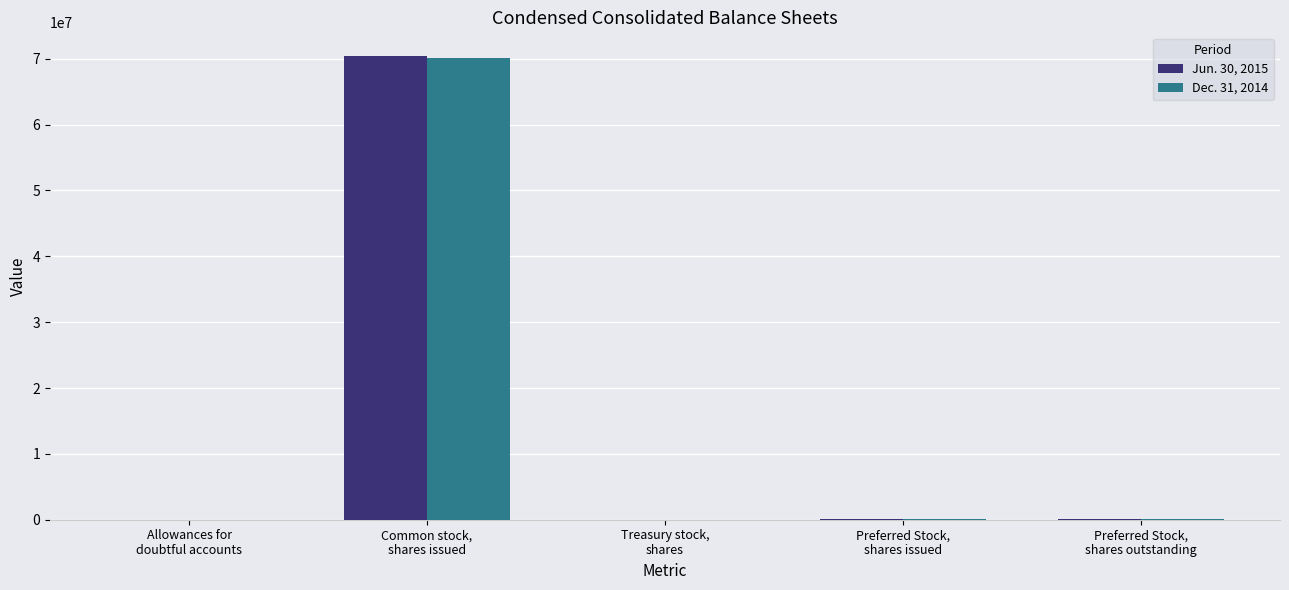

Is it true that Dec. 31, 2014 equals 110564243 at Common stock,
shares issued?

False